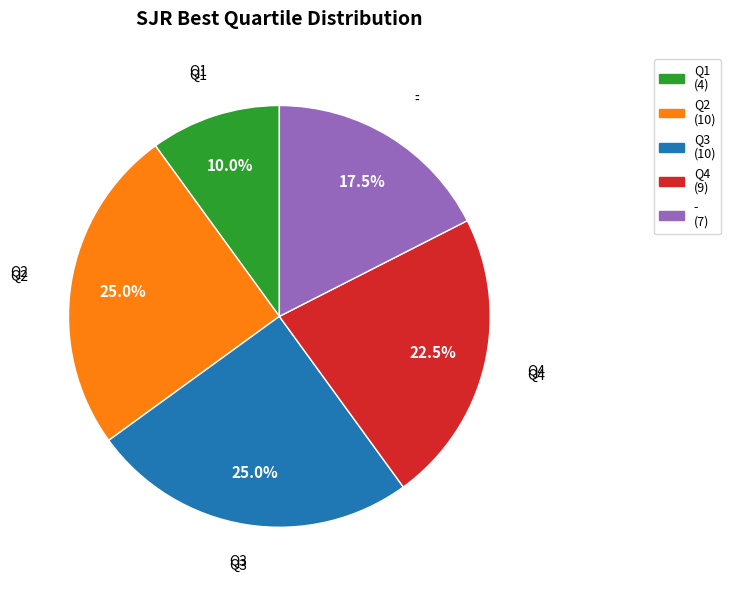

Which has a higher value, Q4 or Q3?

Q3